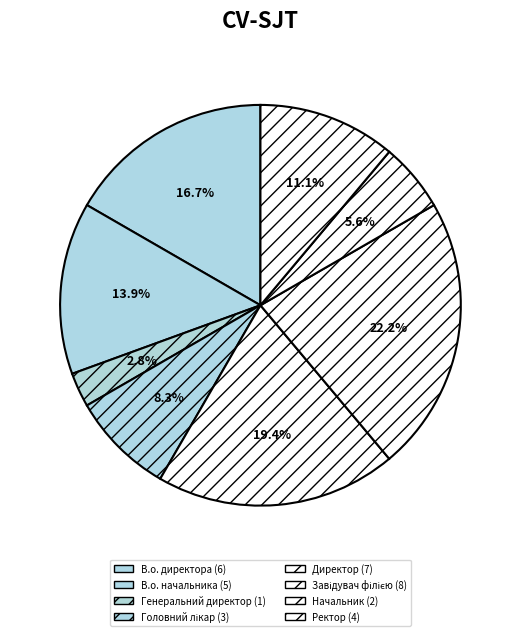

Is there any slice that represents more than half of the pie?

No